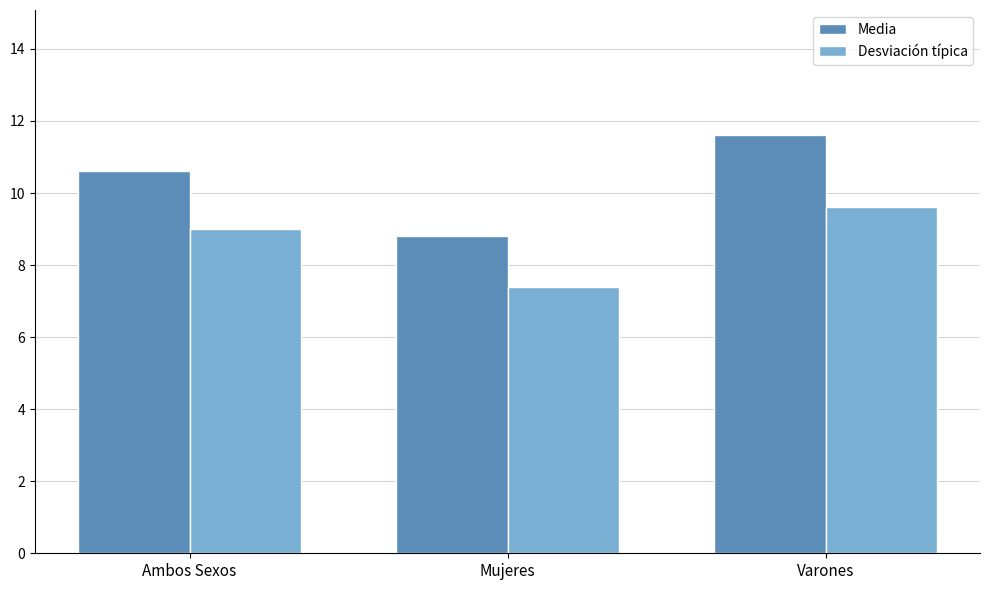

Which label corresponds to the largest value in the chart?

Varones